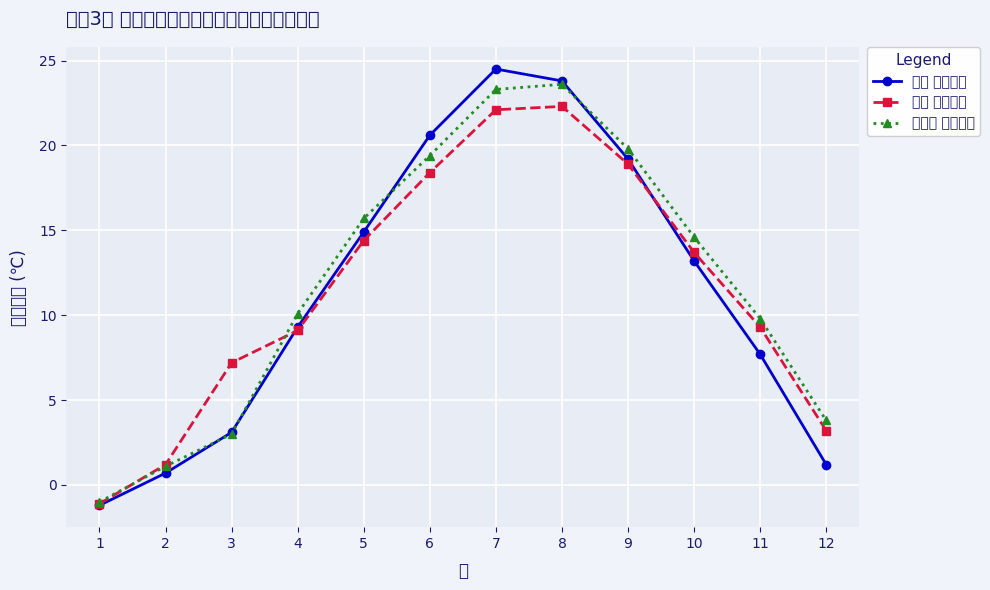

Does the chart have visible grid lines?

Yes